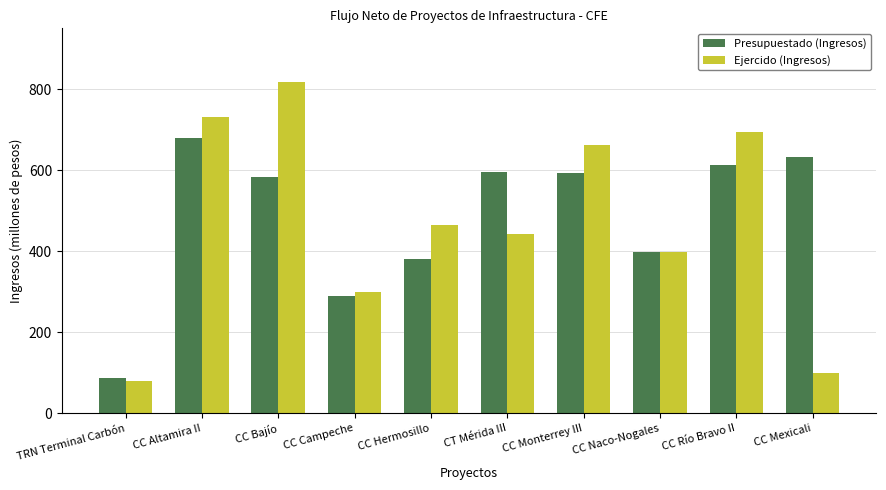

Which series changed the most between CC Bajío and CC Mexicali?

Ejercido (Ingresos)